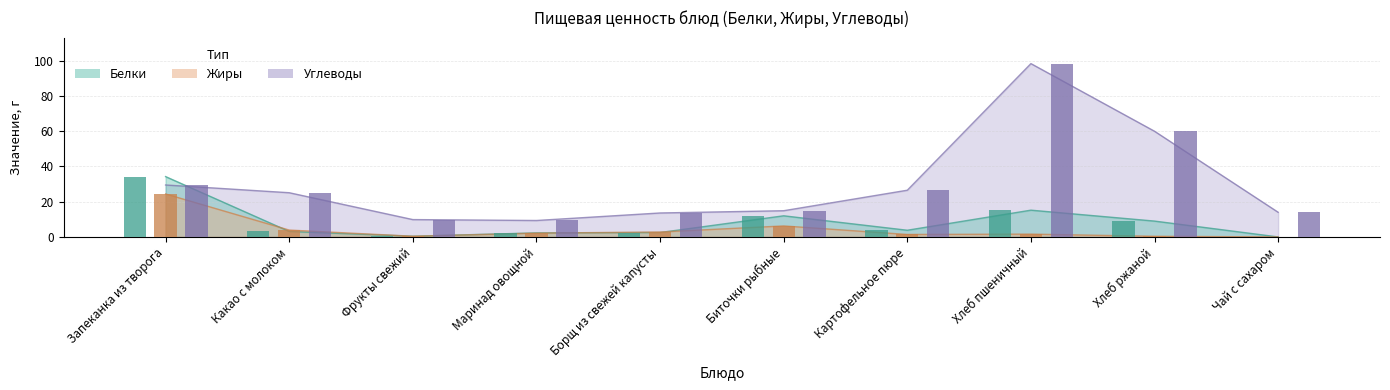

At which category is the sum across all series the highest?

Хлеб пшеничный